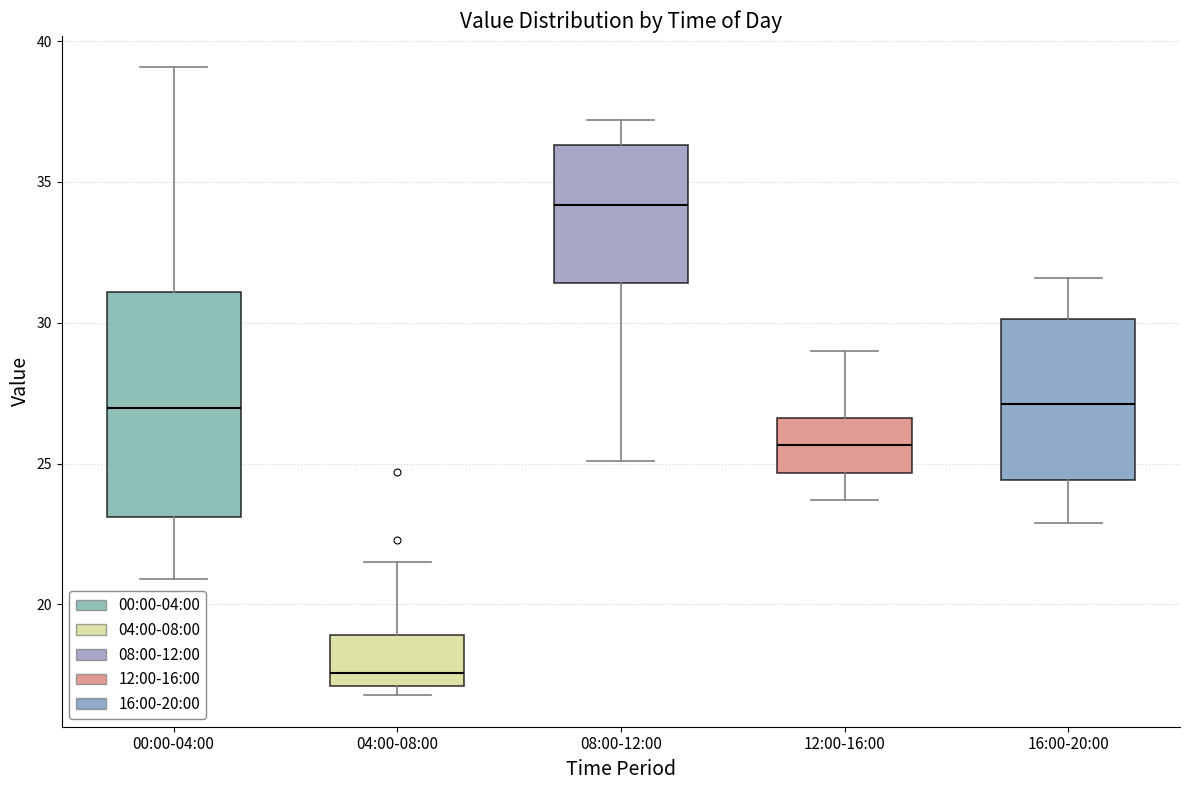

Reading left to right, transcribe this box plot: for each box, give where its median line is, the range the box spans, and where its two whiskers end, as read against the y-axis. The values are not printed on the chart, so give them approximately, as read against the axis.

00:00-04:00: median 27.0, box 23.0 to 31.0, whiskers 21.0 to 39.0
04:00-08:00: median 17.5, box 17.0 to 19.0, whiskers 17.0 (just below the box's lower edge) to 21.5
08:00-12:00: median 34.0, box 31.5 to 36.5, whiskers 25.0 to 37.0
12:00-16:00: median 25.5, box 24.5 to 26.5, whiskers 23.5 to 29.0
16:00-20:00: median 27.0, box 24.5 to 30.0, whiskers 23.0 to 31.5